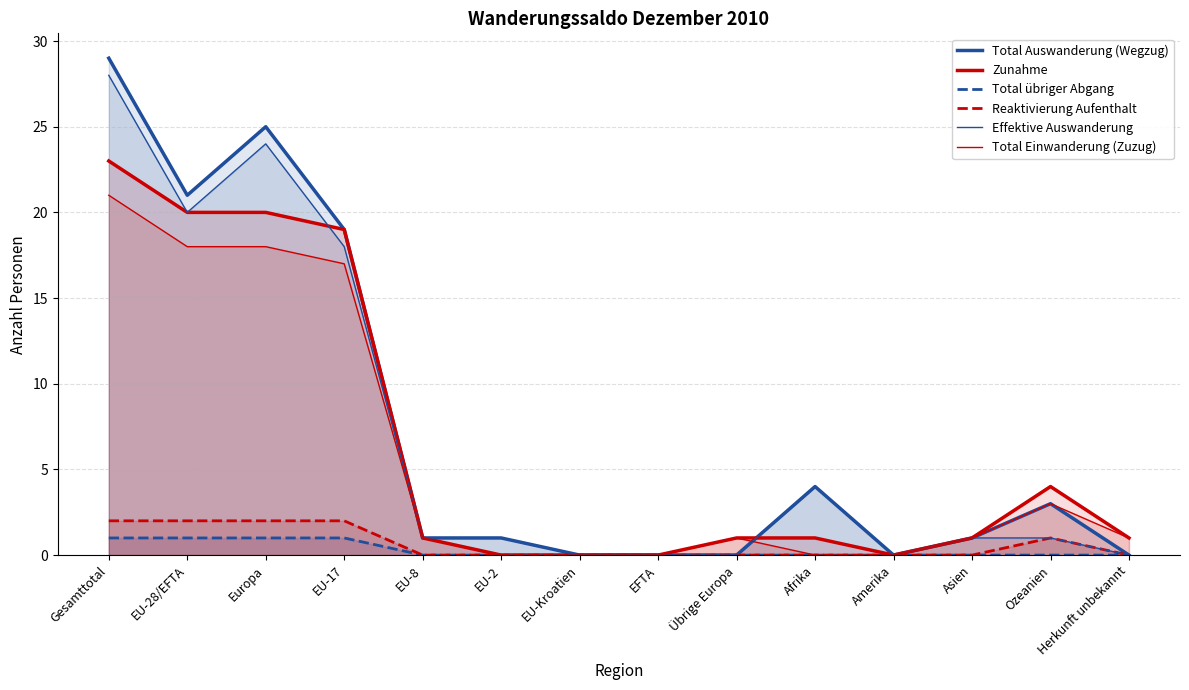

List the series in order of their peak value, lowest first.

Total übriger Abgang, Reaktivierung Aufenthalt, Total Einwanderung (Zuzug), Zunahme, Effektive Auswanderung, Total Auswanderung (Wegzug)